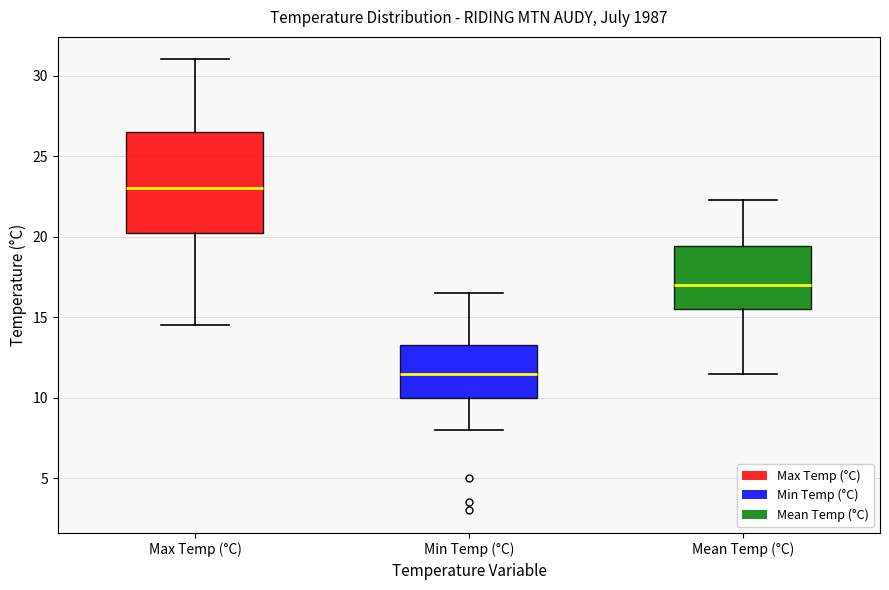

Reading left to right, transcribe this box plot: for each box, give where its median line is, the range the box spans, and where its two whiskers end, as read against the y-axis. The values are not printed on the chart, so give them approximately, as read against the axis.

Max Temp (°C): median 23.0, box 20.5 to 26.5, whiskers 14.5 to 31.0
Min Temp (°C): median 11.5, box 10.0 to 13.5, whiskers 8.0 to 16.5
Mean Temp (°C): median 17.0, box 15.5 to 19.5, whiskers 11.5 to 22.5